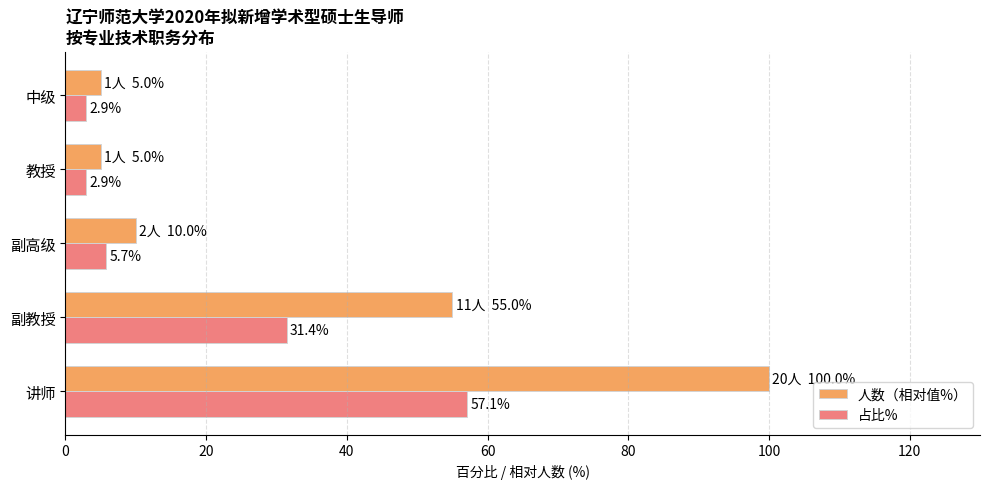

What is the average value of the 占比% series?

20.0